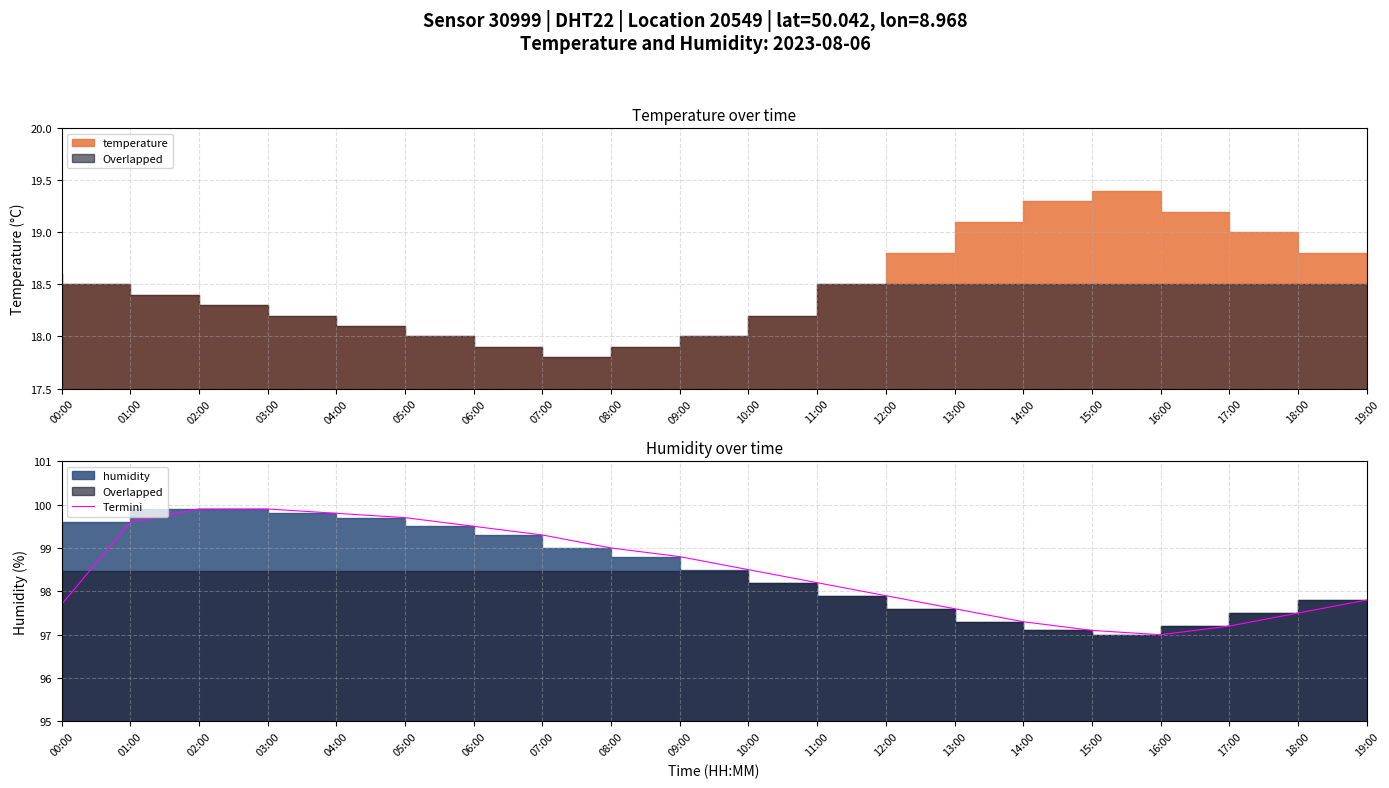

Approximately how many times larger is the value at 00:00 compared to 17:00?

1.0